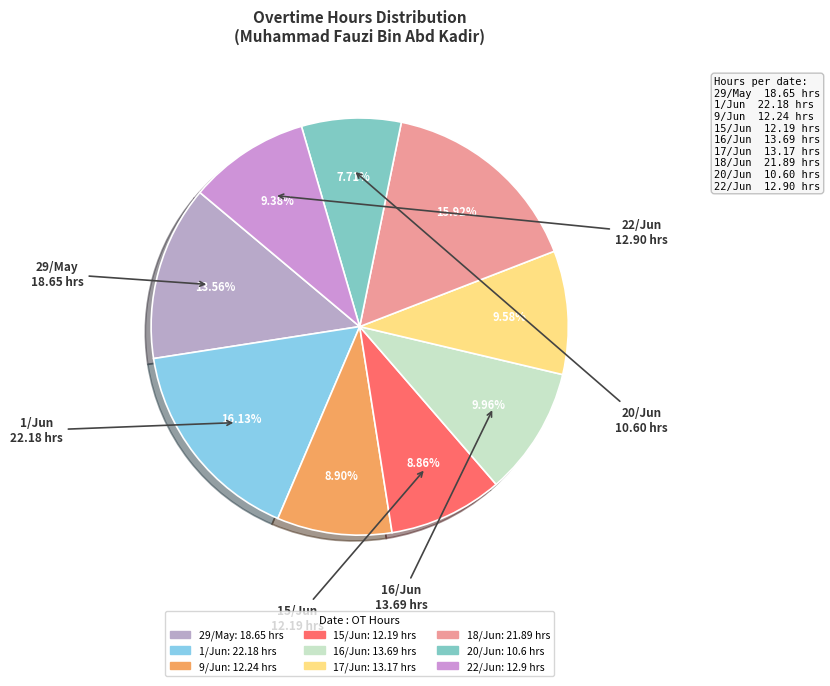

Combined, do 29/May and 15/Jun account for over 50%?

No